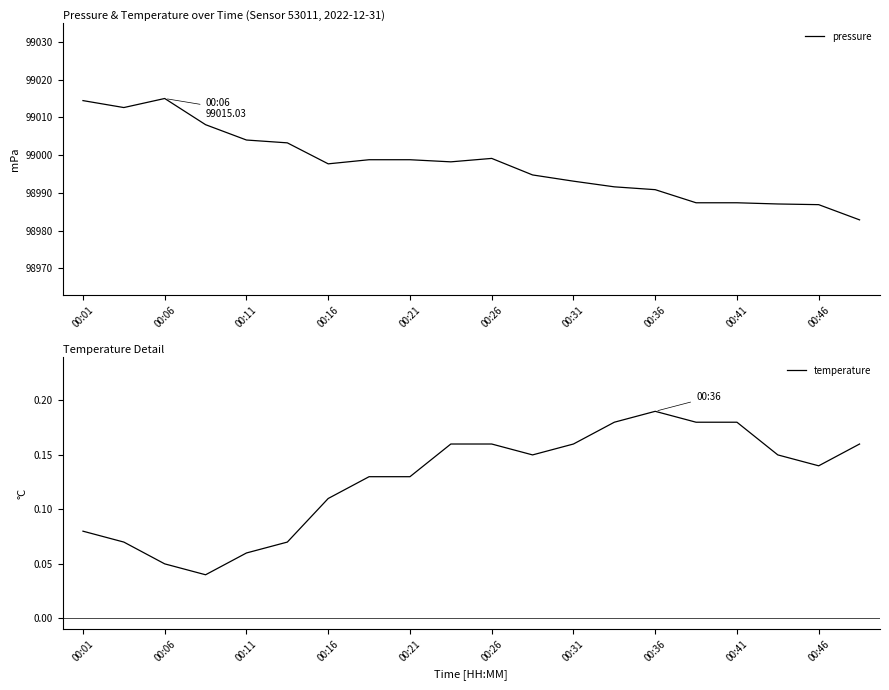

Is it true that pressure equals 64854.9 at 00:06?

False